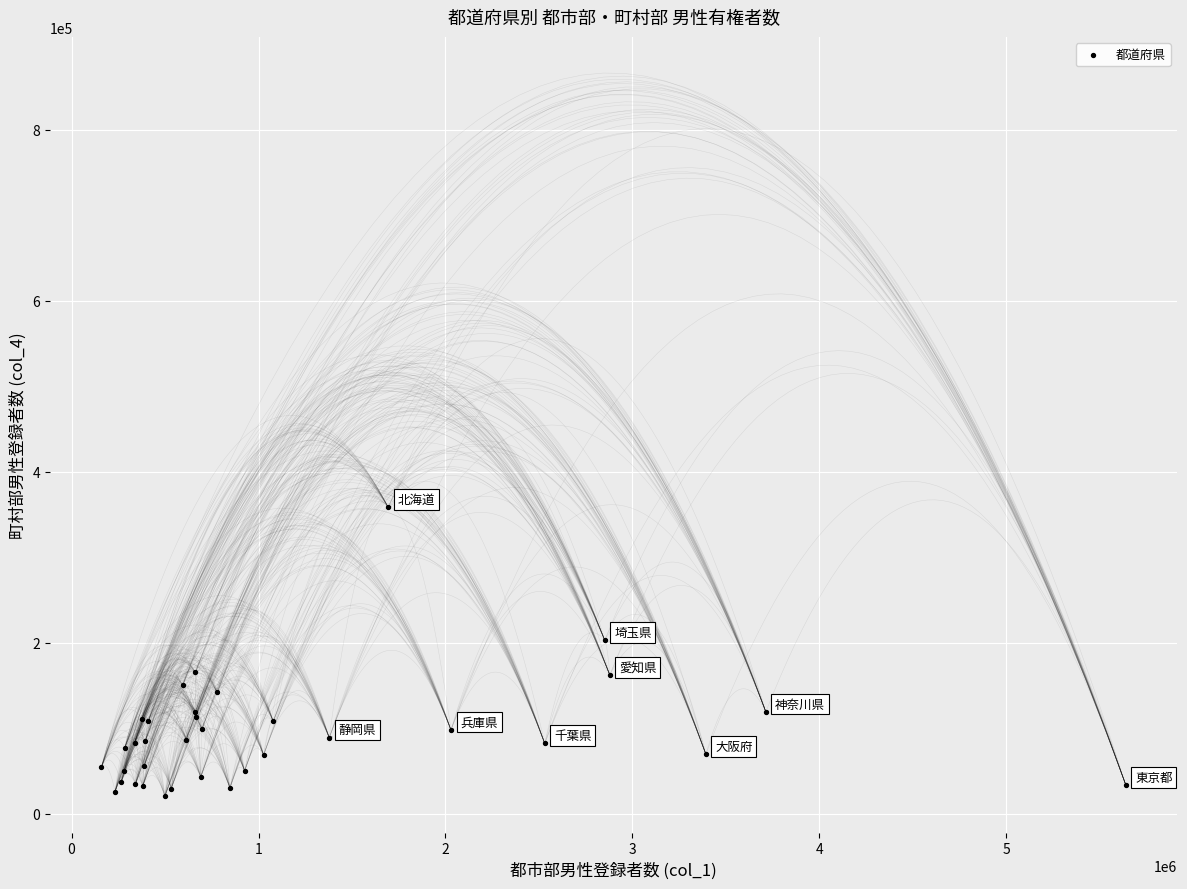

What Y value in the scatter plot is closest to 189424?

202924